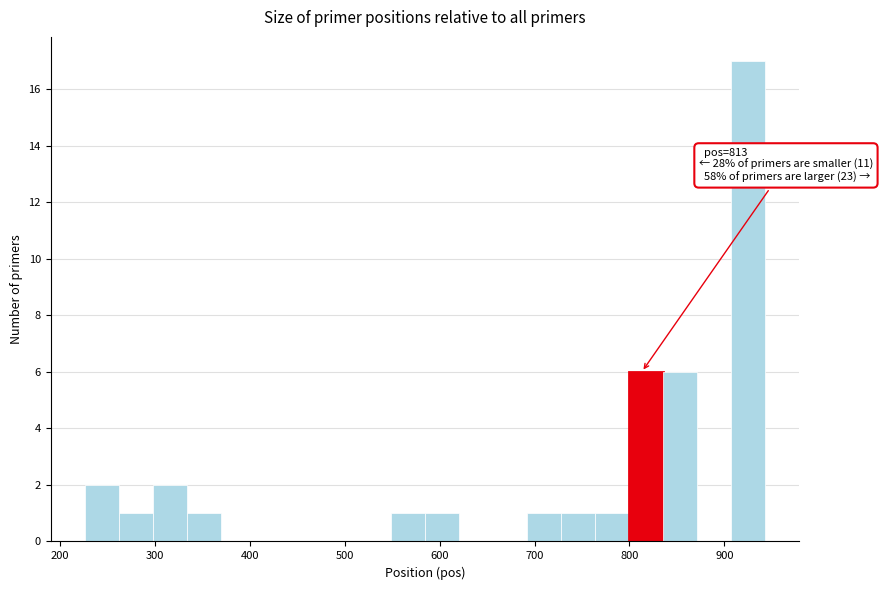

Around what value on the x-axis is the tallest bar? Give the approximate position of its centre, as read against the axis.

930